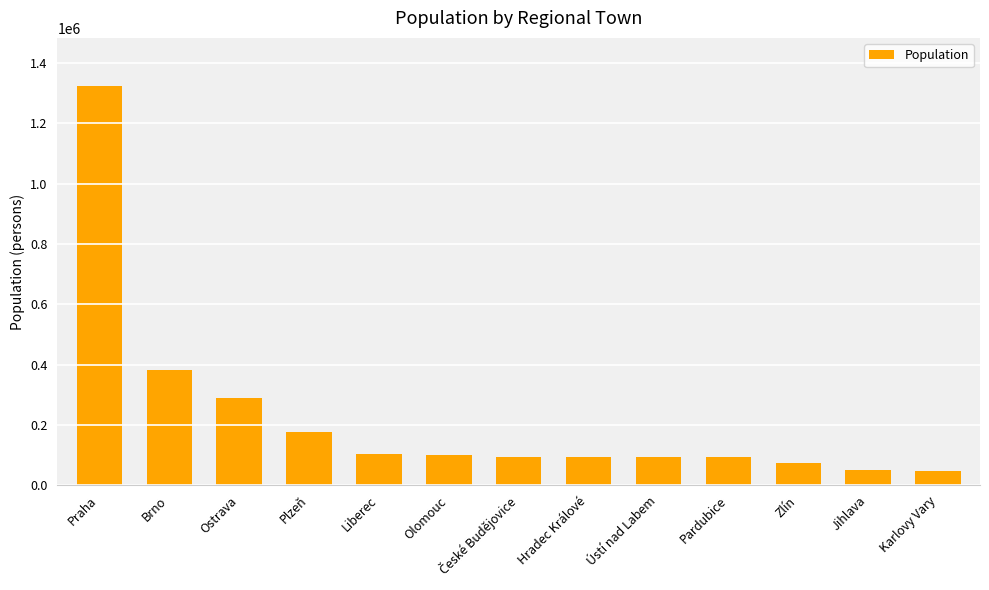

What is the value of the 11th bar from the left?

74935